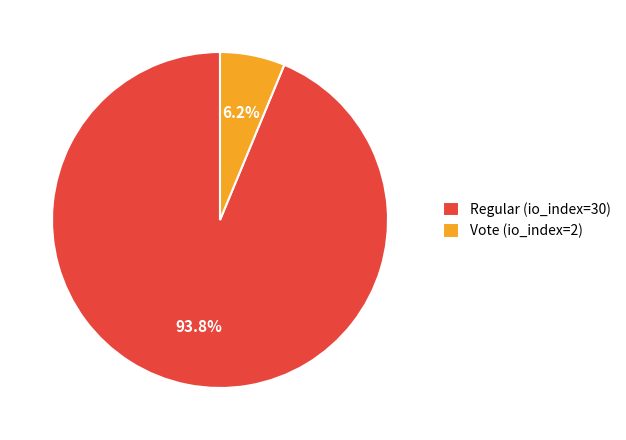

How many segments does this pie chart have?

2